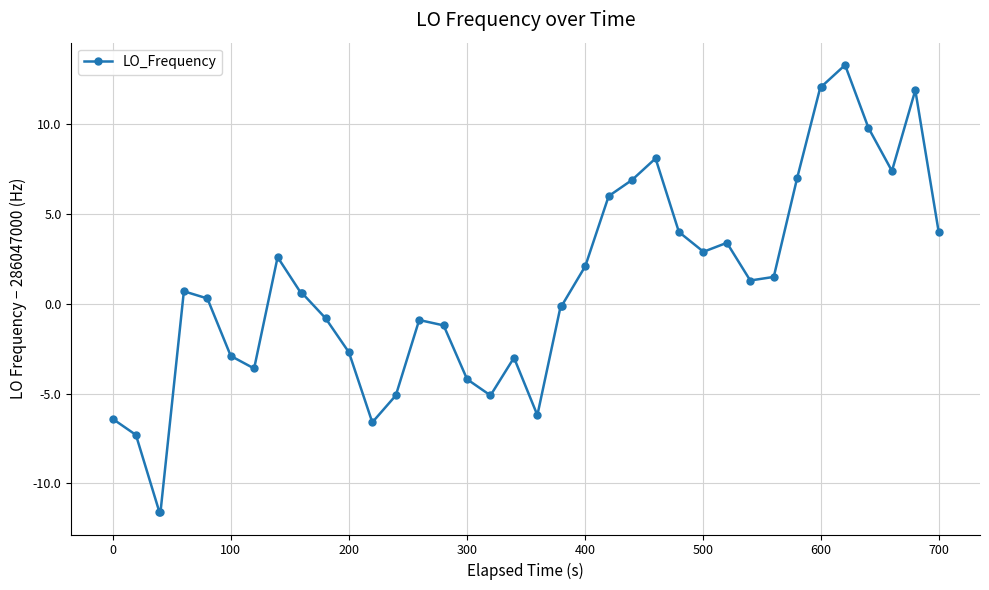

True or false: the data has more than 2 interior local peaks.

True